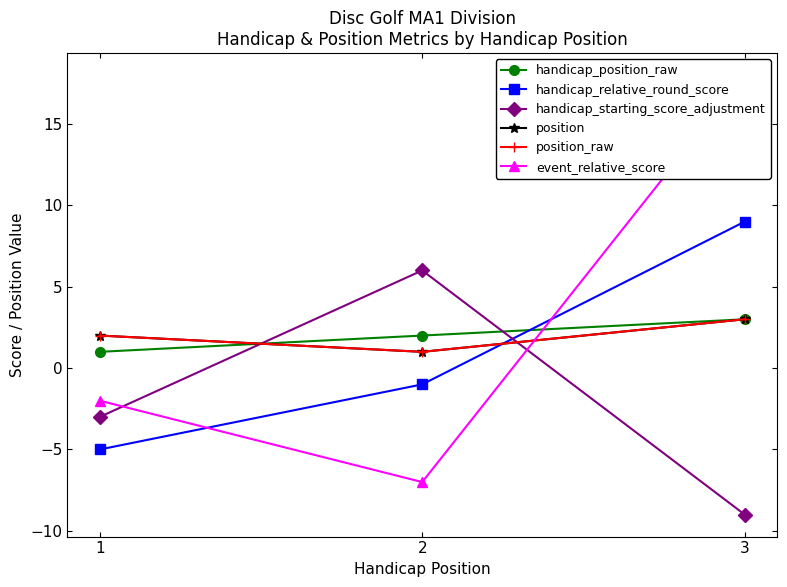

Is the value of event_relative_score at 3 greater than the value of handicap_position_raw at 3?

Yes